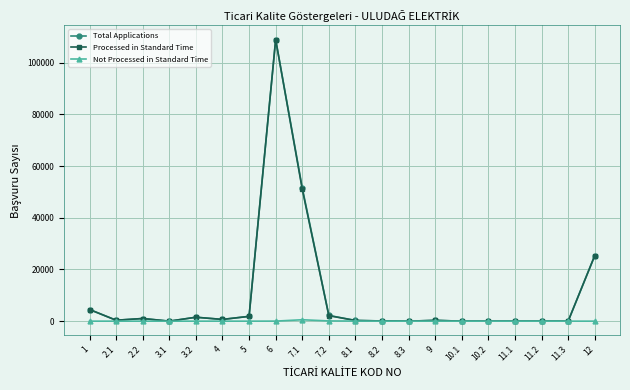

At how many categories does at least one series exceed 85873?

1